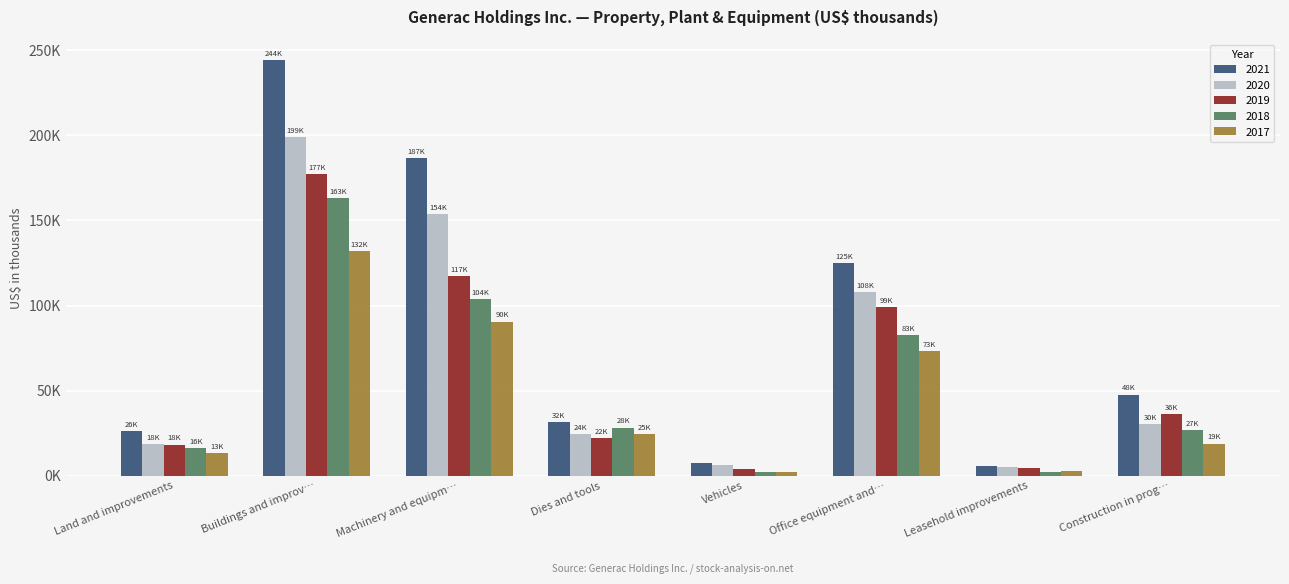

What is the label of the 1st bar from the right?

Construction in prog…